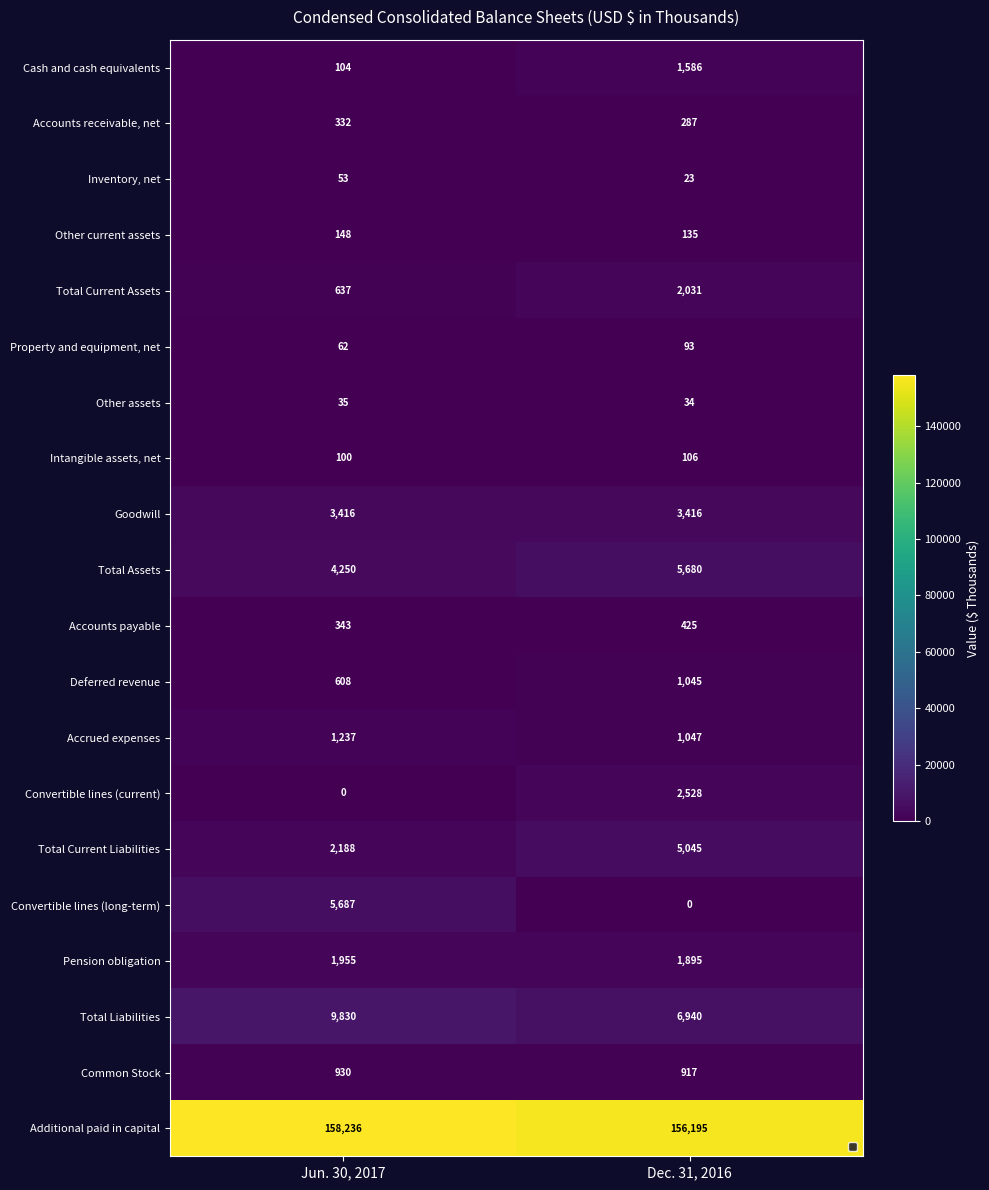

List the series in order of their peak value, highest first.

Additional paid in capital, Total Liabilities, Convertible lines (long-term), Total Assets, Total Current Liabilities, Goodwill, Convertible lines (current), Total Current Assets, Pension obligation, Cash and cash equivalents, Accrued expenses, Deferred revenue, Common Stock, Accounts payable, Accounts receivable, net, Other current assets, Intangible assets, net, Property and equipment, net, Inventory, net, Other assets